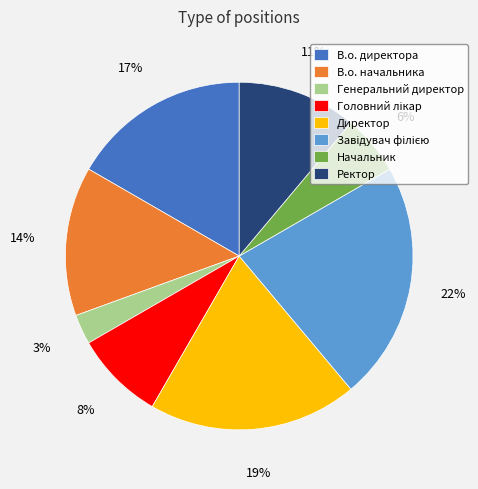

Which category has the smallest portion of the pie?

Генеральний директор